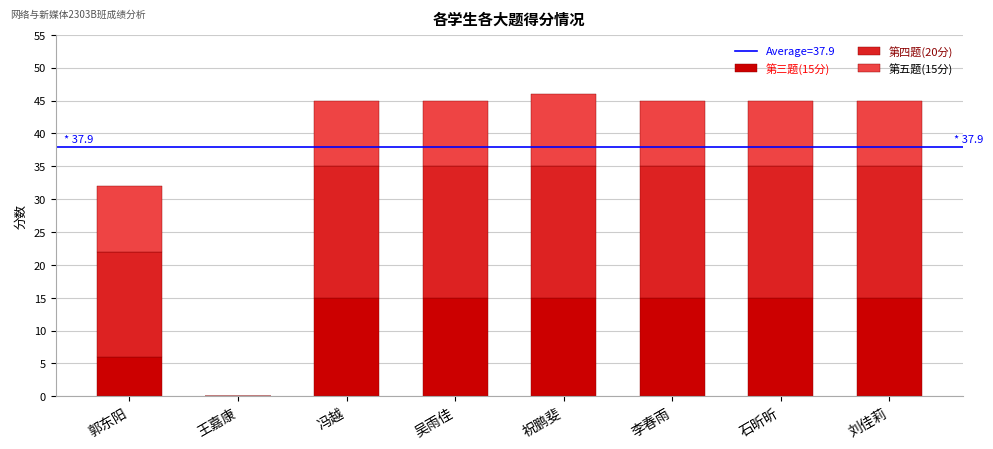

The 第三题(15分) series shows 4 at 刘佳莉. True or false?

False